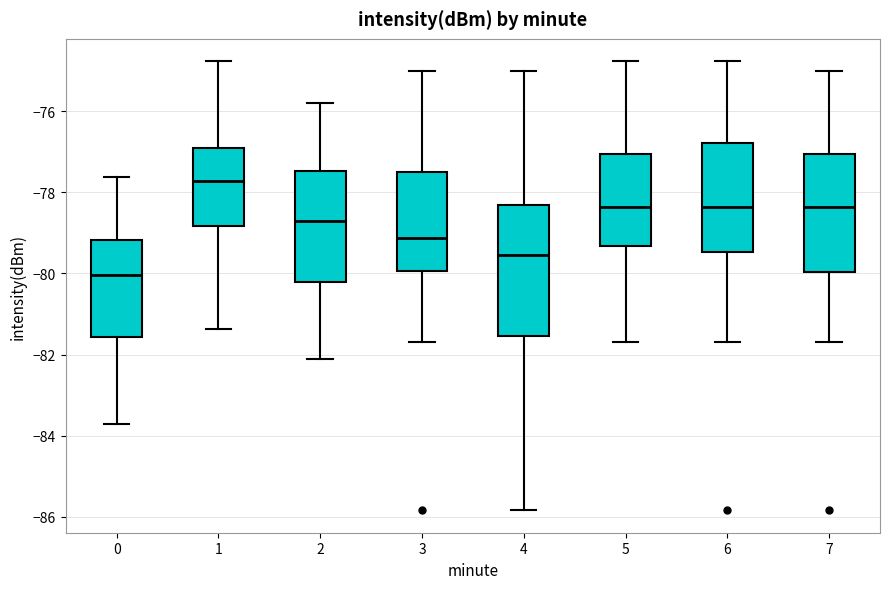

Where is the lower edge of the box at x = 1 on the y-axis? The values are not printed on the chart, so give them approximately, as read against the axis.

-78.8